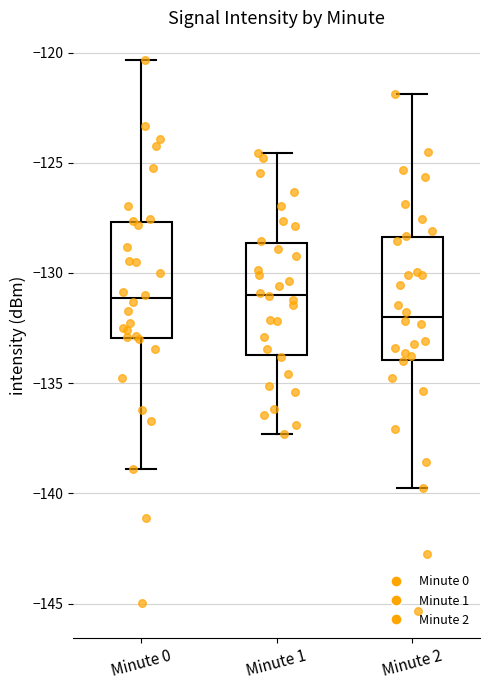

Reading left to right, transcribe this box plot: for each box, give where its median line is, the range the box spans, and where its two whiskers end, as read against the y-axis. The values are not printed on the chart, so give them approximately, as read against the axis.

Minute 0: median -131.0, box -133.0 to -127.5, whiskers -139.0 to -120.5
Minute 1: median -131.0, box -133.5 to -128.5, whiskers -137.5 to -124.5
Minute 2: median -132.0, box -134.0 to -128.5, whiskers -140.0 to -122.0